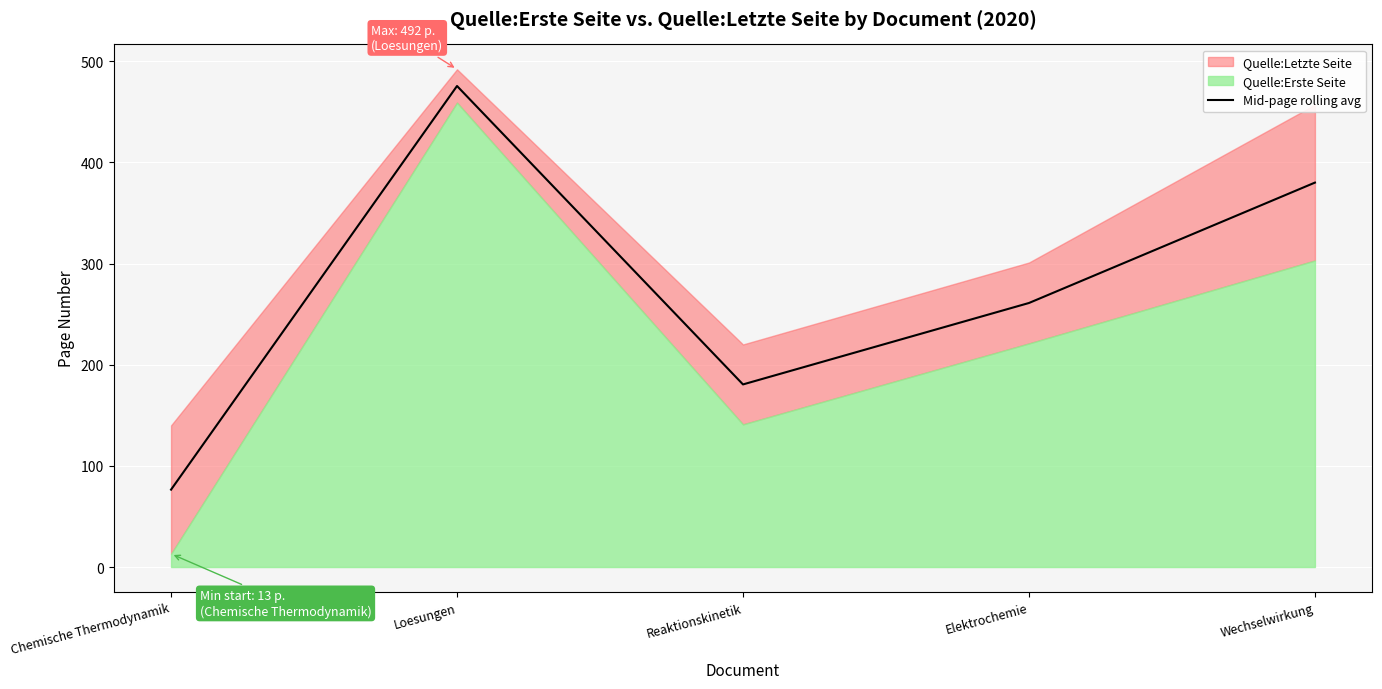

Where is the first local minimum?

Reaktionskinetik